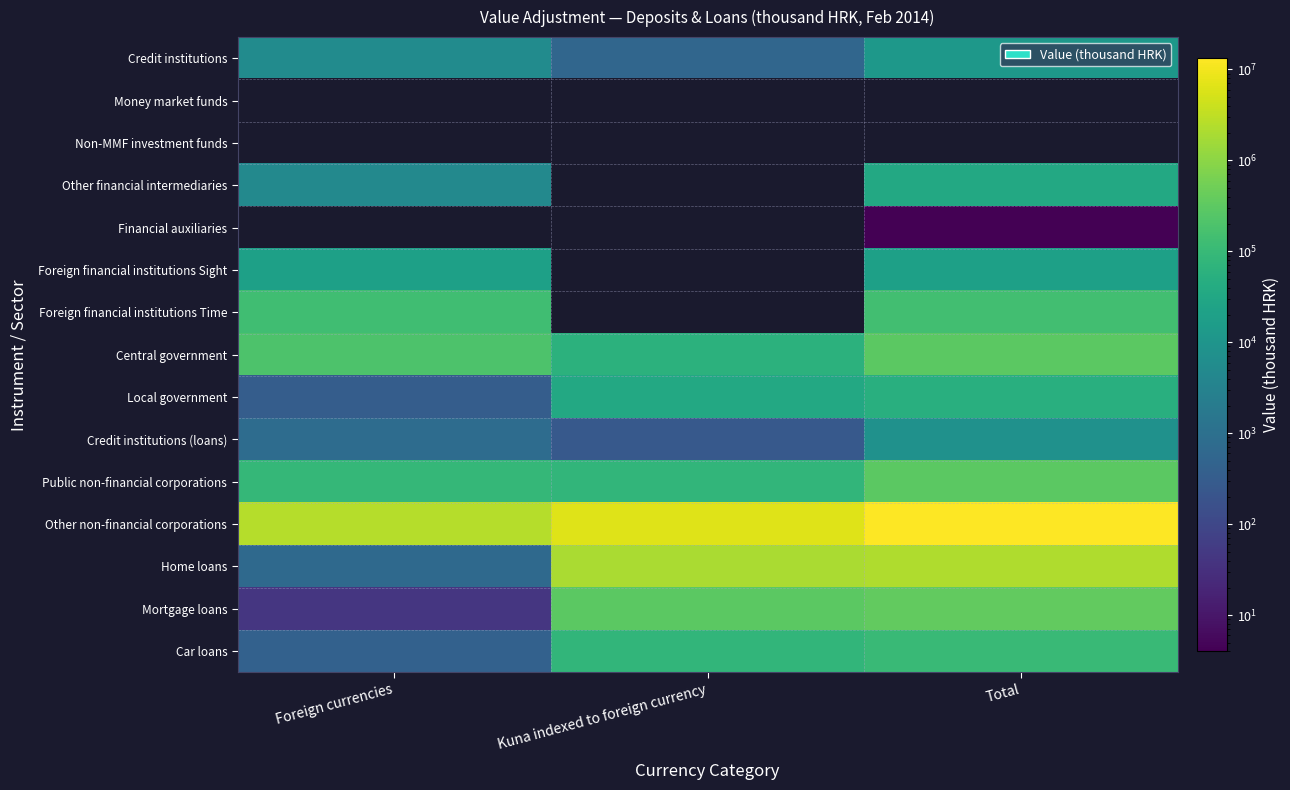

At which category does the chart reach its peak across all series?

Total